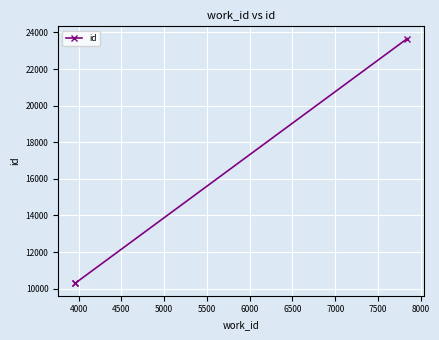

What is the average value?

14748